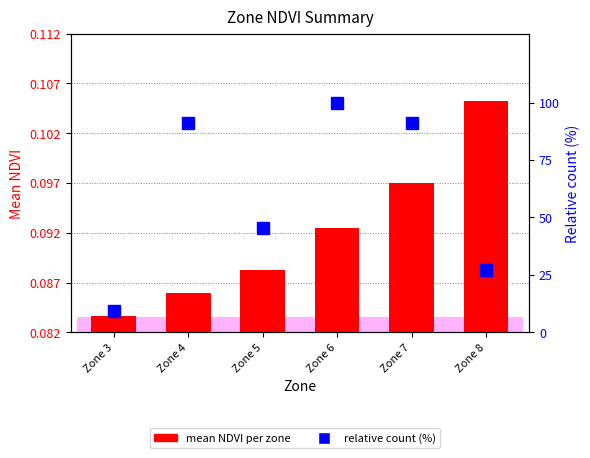

True or false: mean NDVI per zone has a value of 0.1 at Zone 3.

False